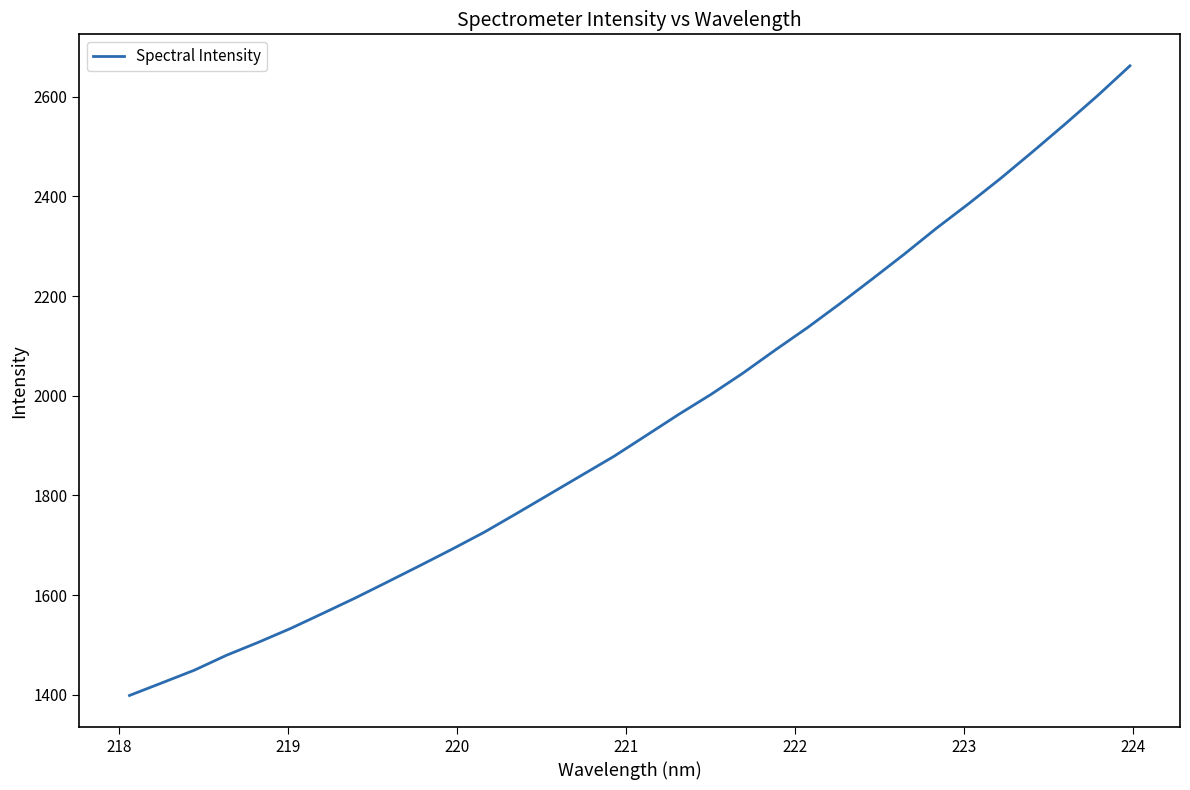

What is the difference between the maximum and minimum values?

1263.9